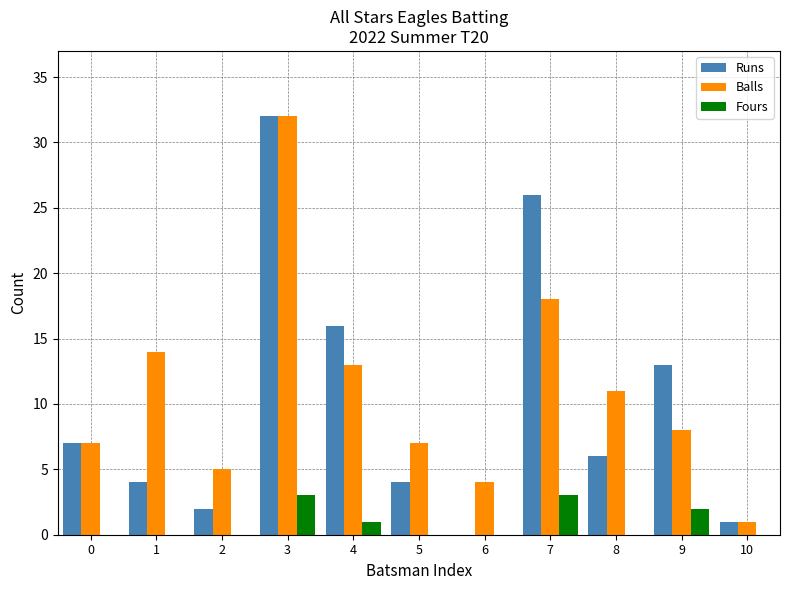

How many Fours values are between 0 and 2?

9